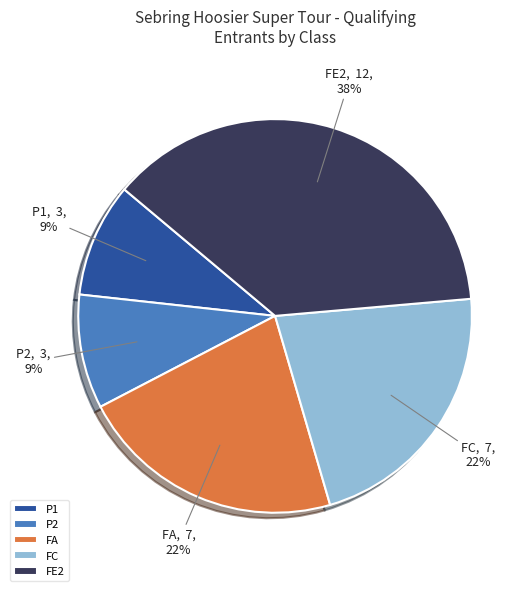

How many segments does this pie chart have?

5